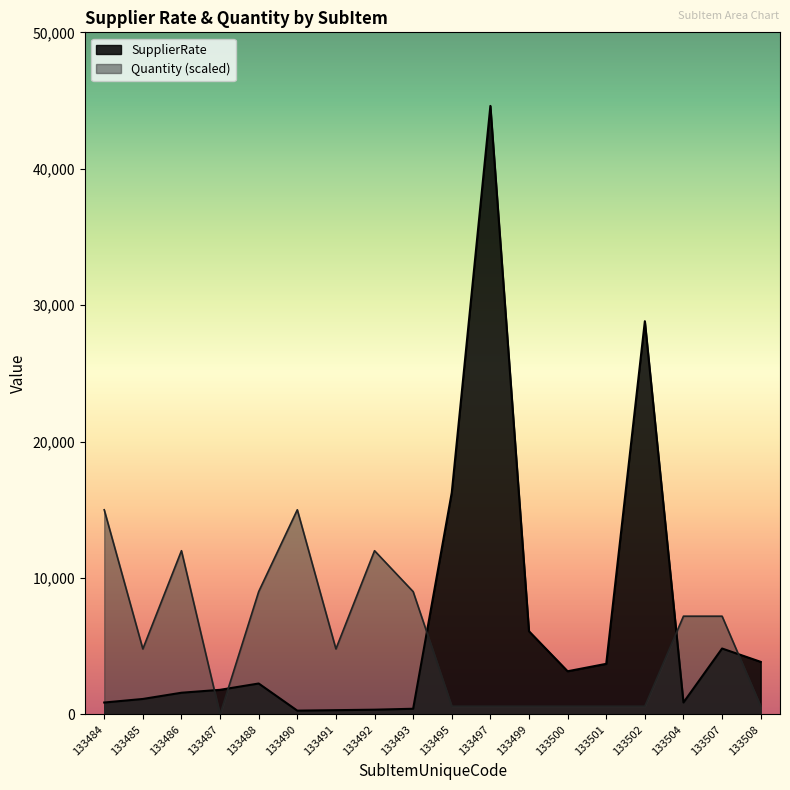

What is the sum of the SupplierRate values at 133502 and 133484?

29694.6